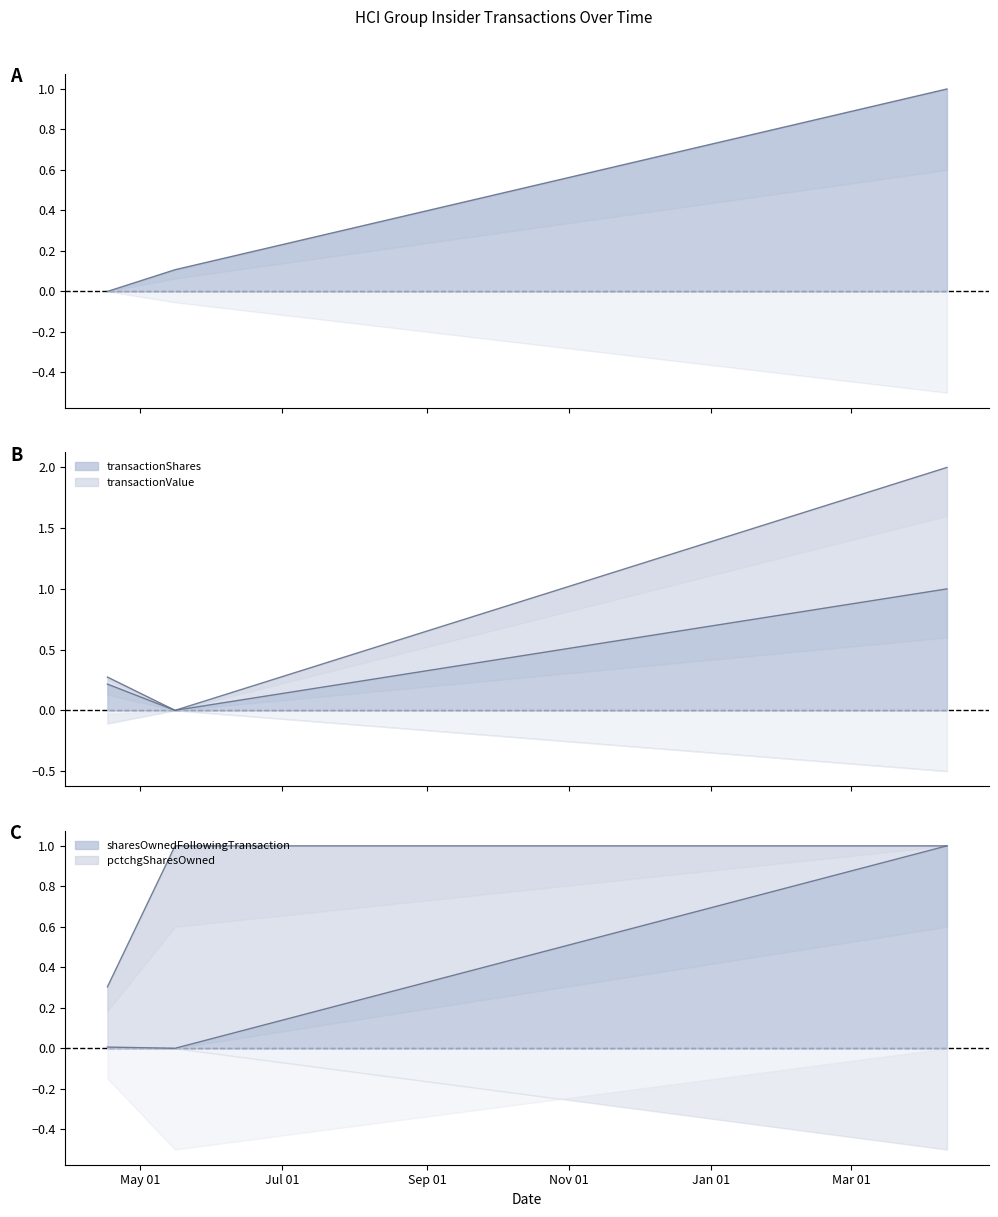

Rank the categories by transactionValue value from highest to lowest.

2024-04-11, 2023-04-17, 2023-05-16